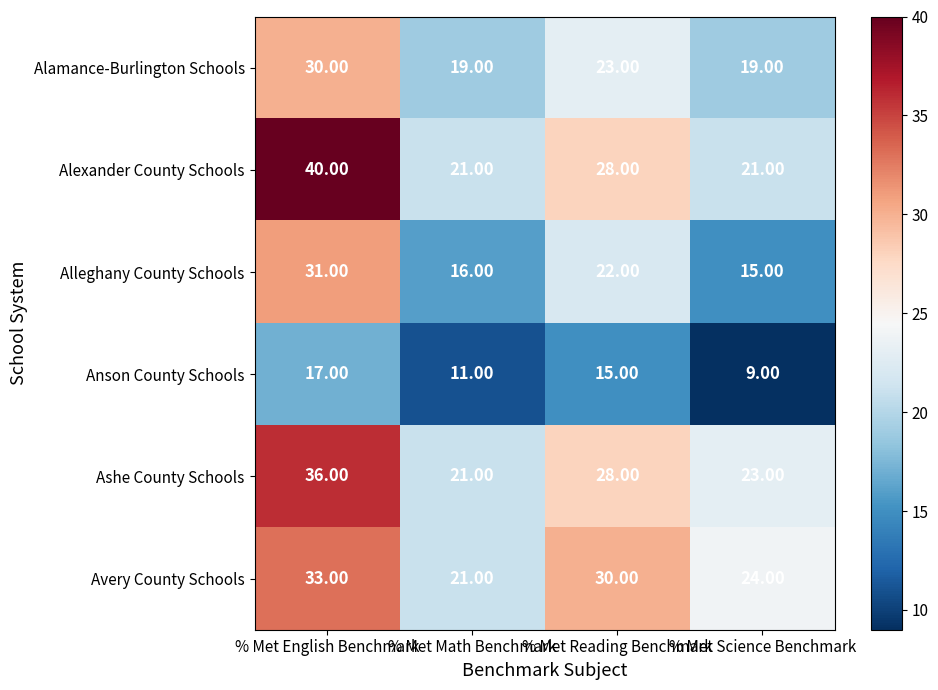

Rank the series by their maximum value, from highest to lowest.

Alexander County Schools, Ashe County Schools, Avery County Schools, Alleghany County Schools, Alamance-Burlington Schools, Anson County Schools